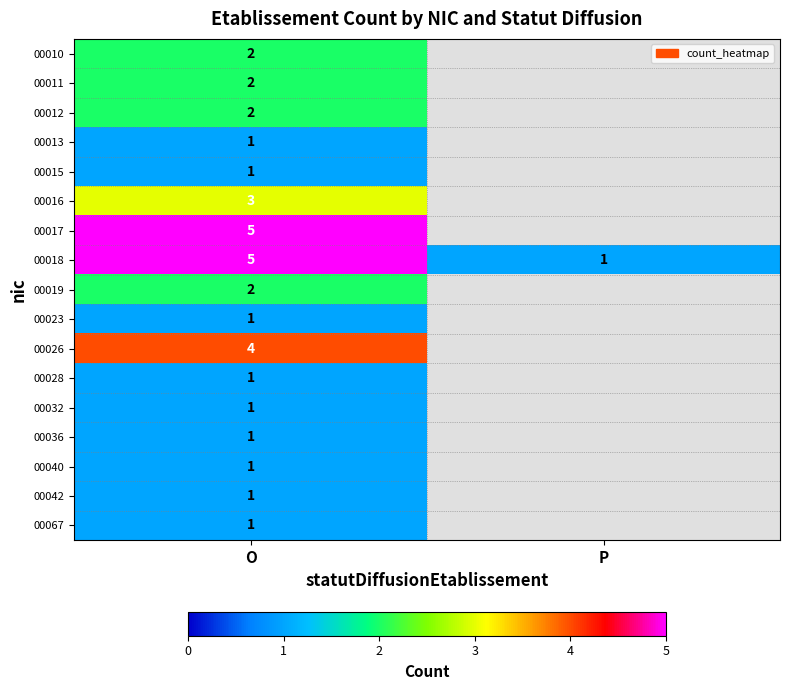

What is the difference between the highest and lowest values at O?

4